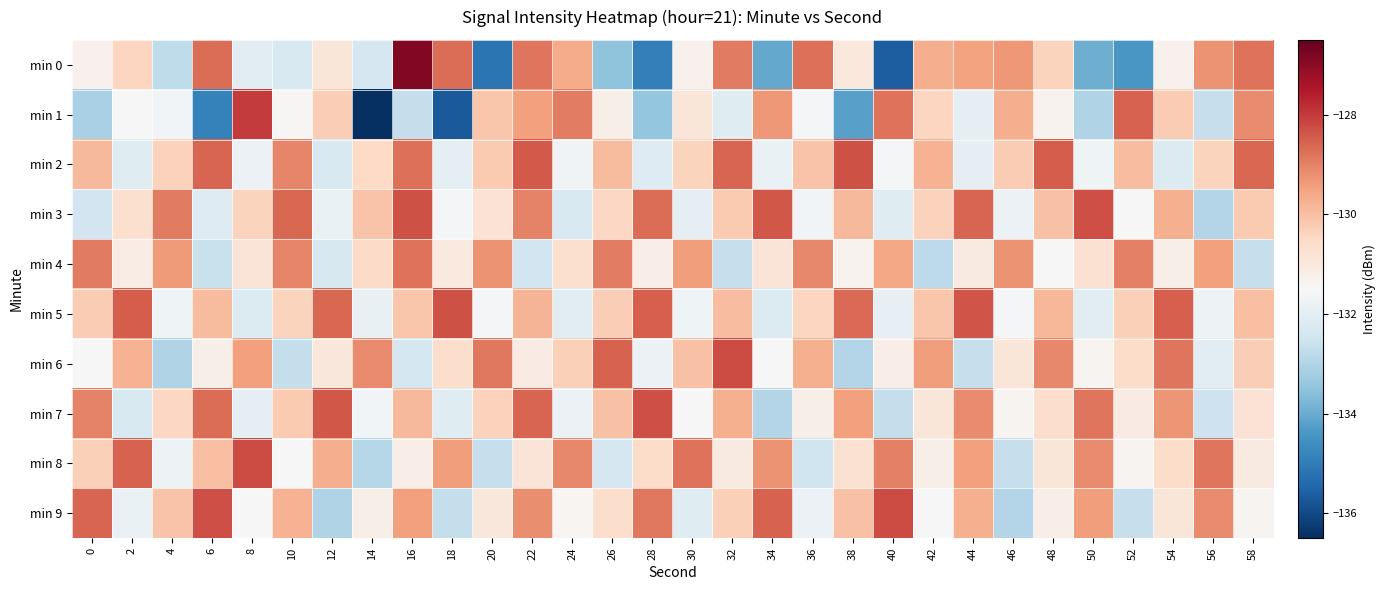

Rank the series at 10 from highest to lowest value.

min 3, min 2, min 4, min 9, min 7, min 5, min 1, min 8, min 0, min 6